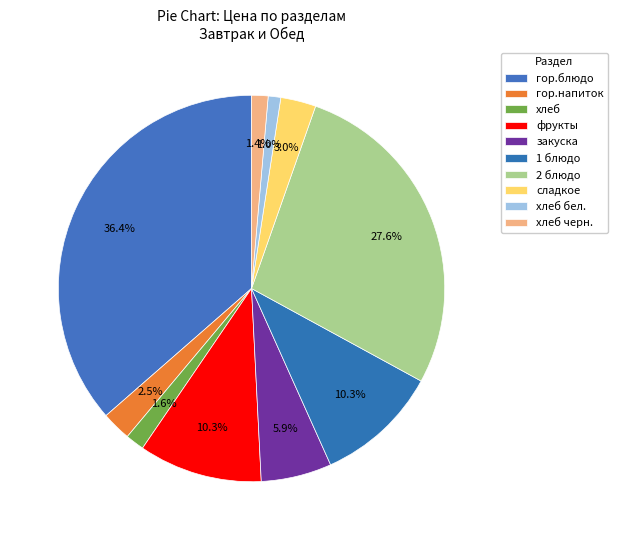

Count the number of slices in the pie.

10